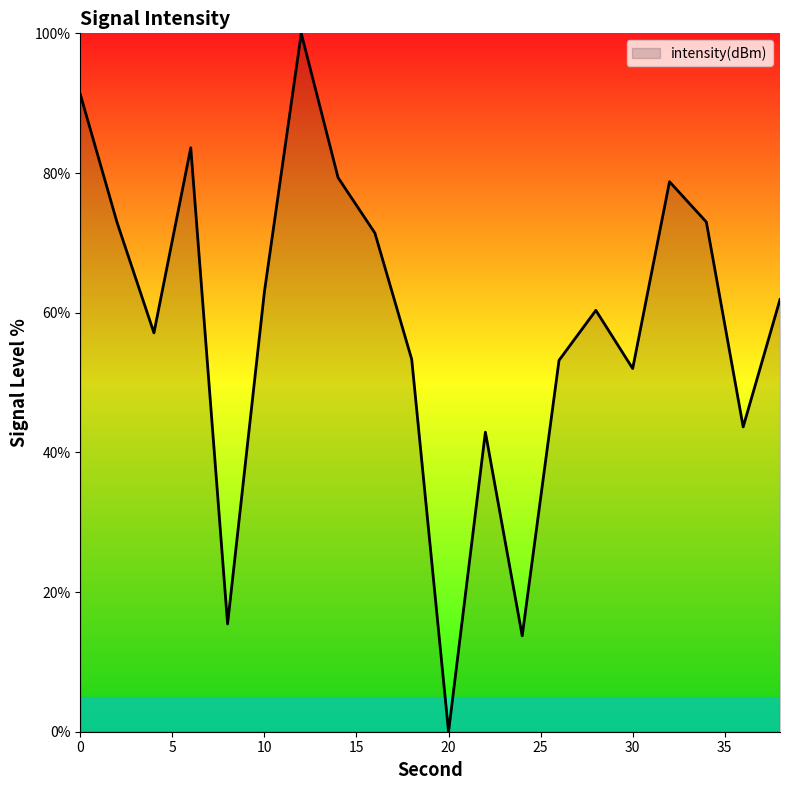

What is the maximum value shown in the chart?

100.0